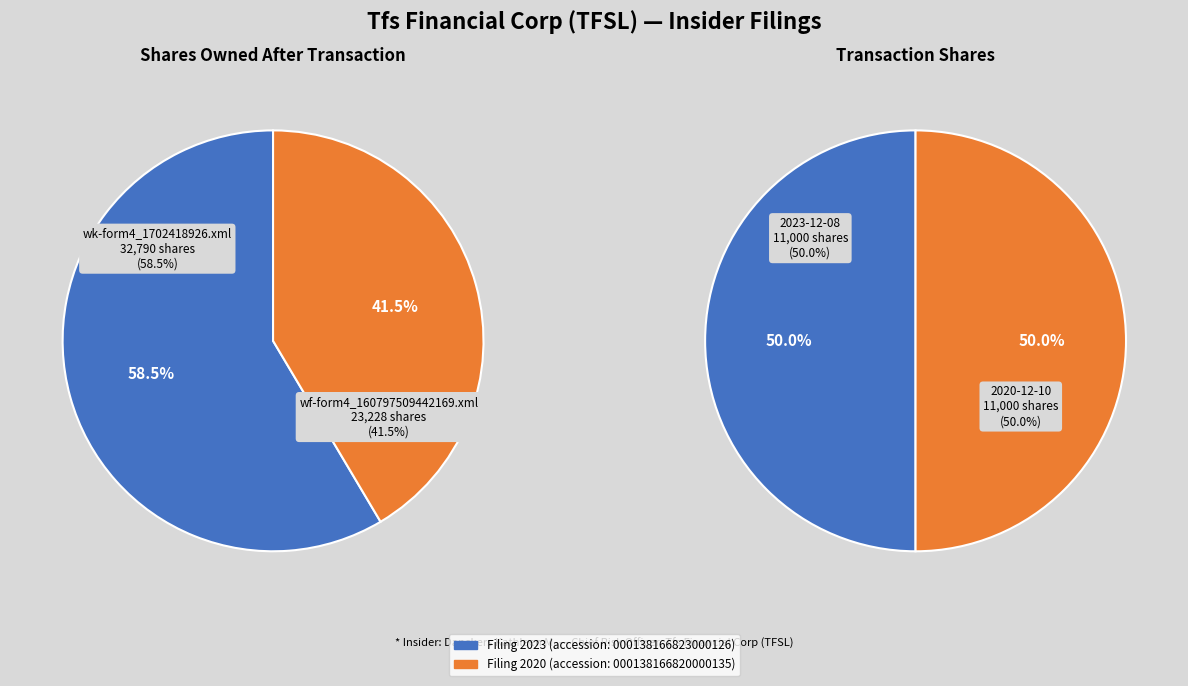

Count the number of slices in the pie.

2